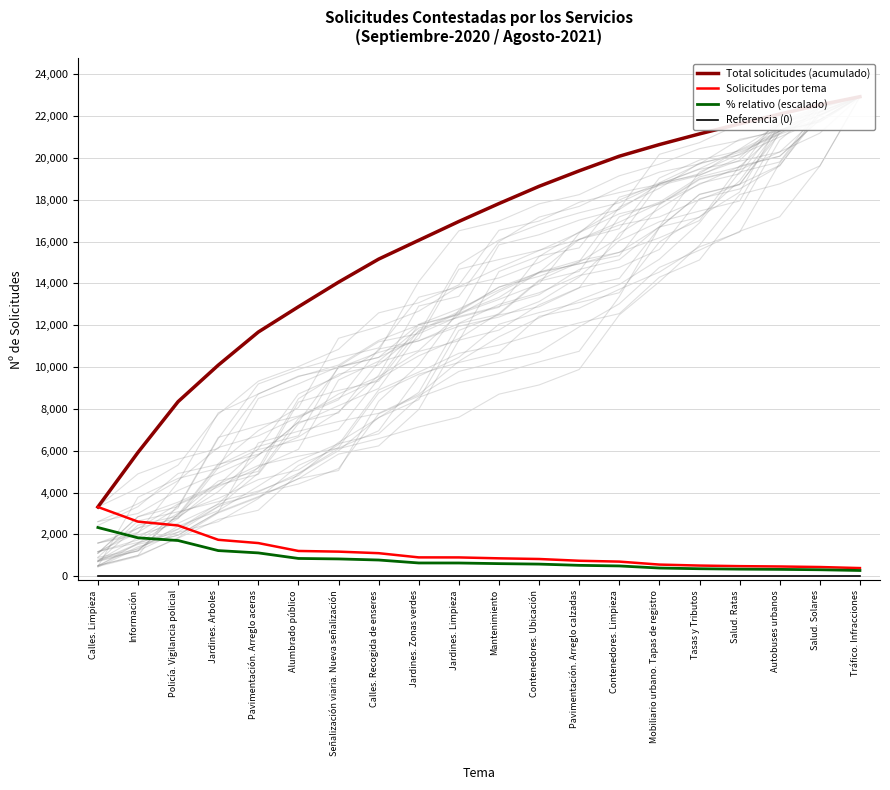

True or false: Solicitudes por tema and % relativo (escalado) cross at least once.

False